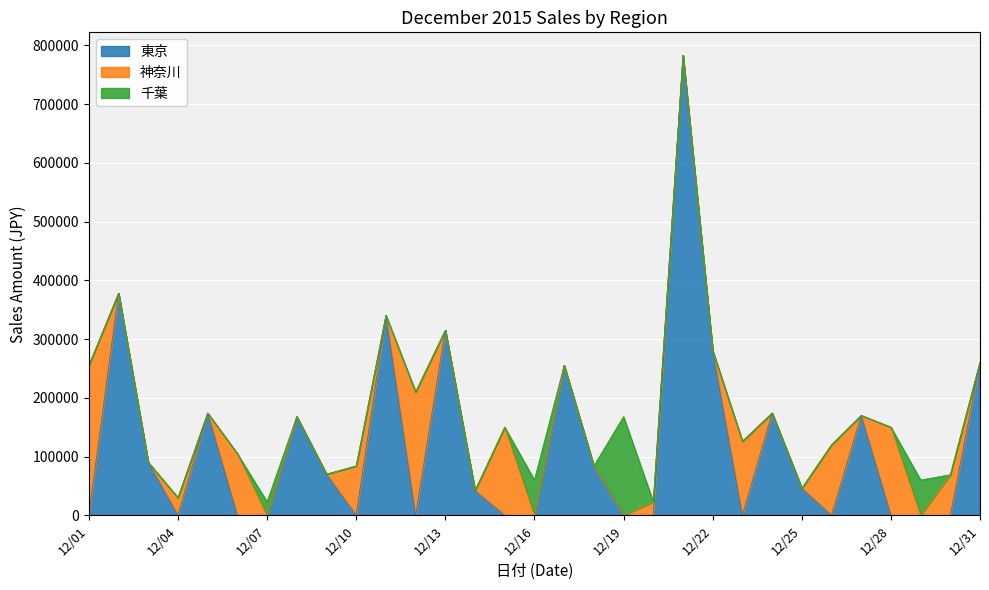

List the labels in order of 神奈川 value, largest first.

12/01, 12/12, 12/15, 12/28, 12/23, 12/26, 12/06, 12/10, 12/30, 12/04, 12/20, 12/02, 12/03, 12/05, 12/07, 12/08, 12/09, 12/11, 12/13, 12/14, 12/16, 12/17, 12/18, 12/19, 12/21, 12/22, 12/24, 12/25, 12/27, 12/29, 12/31